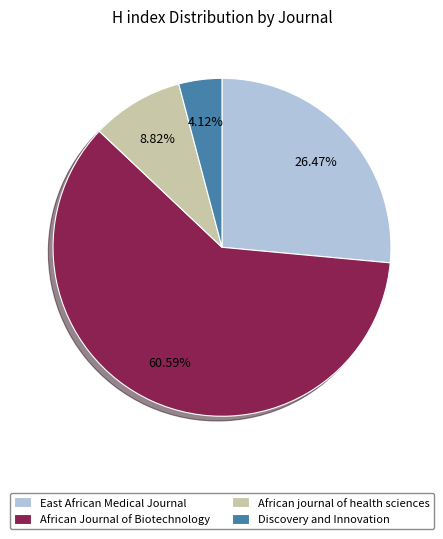

Which slice is the smallest?

Discovery and Innovation